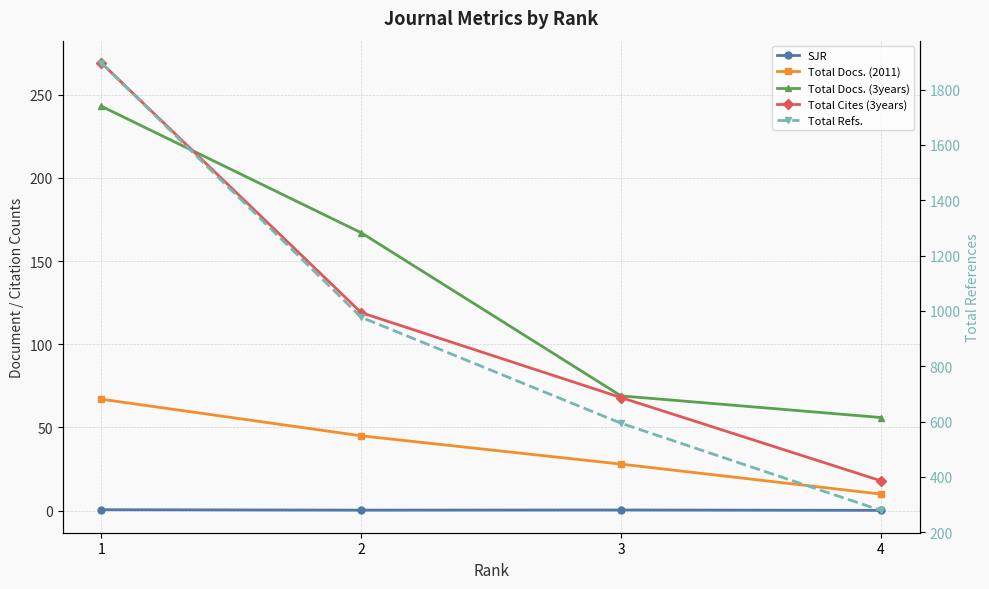

At which category is the sum across all series the highest?

1